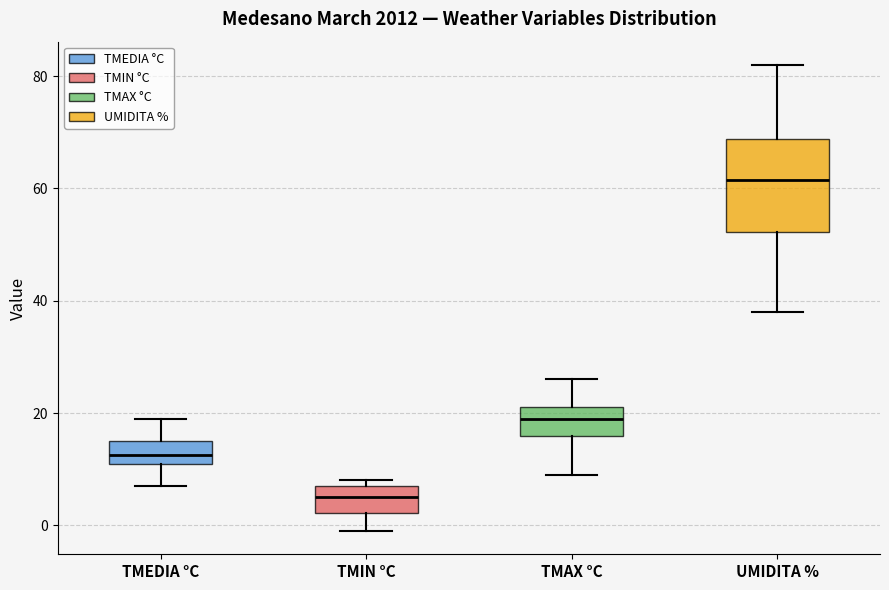

Where does the median line of the box for TMAX °C sit on the y-axis? The values are not printed on the chart, so give them approximately, as read against the axis.

20